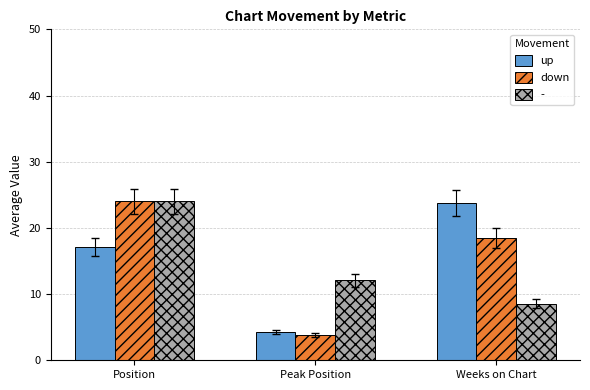

What is the spread (max minus min) of values at Weeks on Chart?

15.2